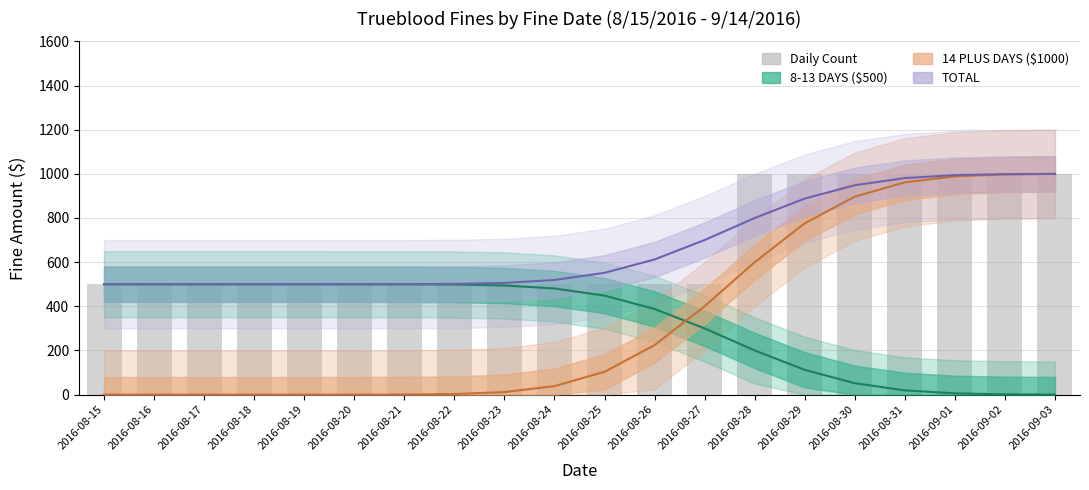

What is the label of the 1st bar from the left?

2016-08-15